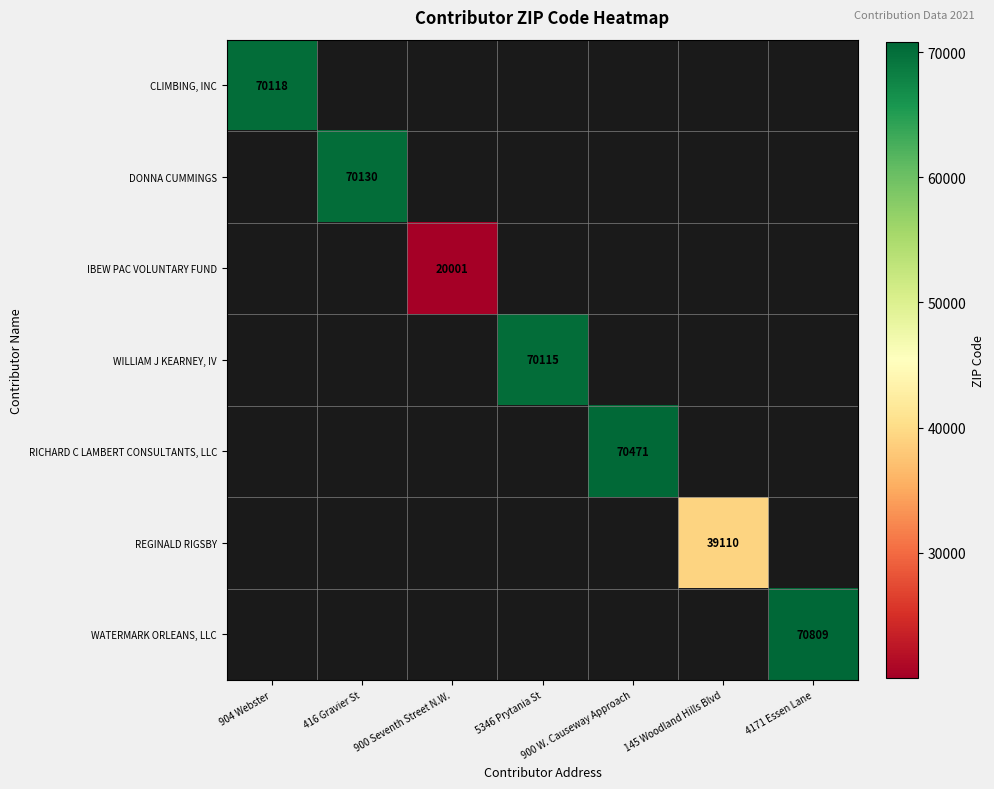

The value of RICHARD C LAMBERT CONSULTANTS, LLC at 900 W. Causeway Approach is 70471. True or false?

True